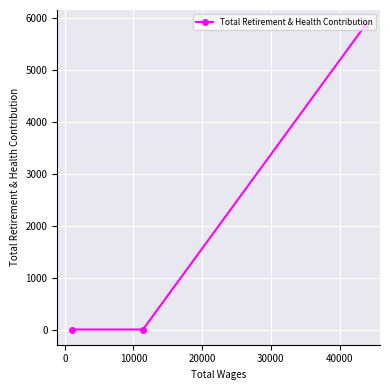

What is the sum of all values?

5867